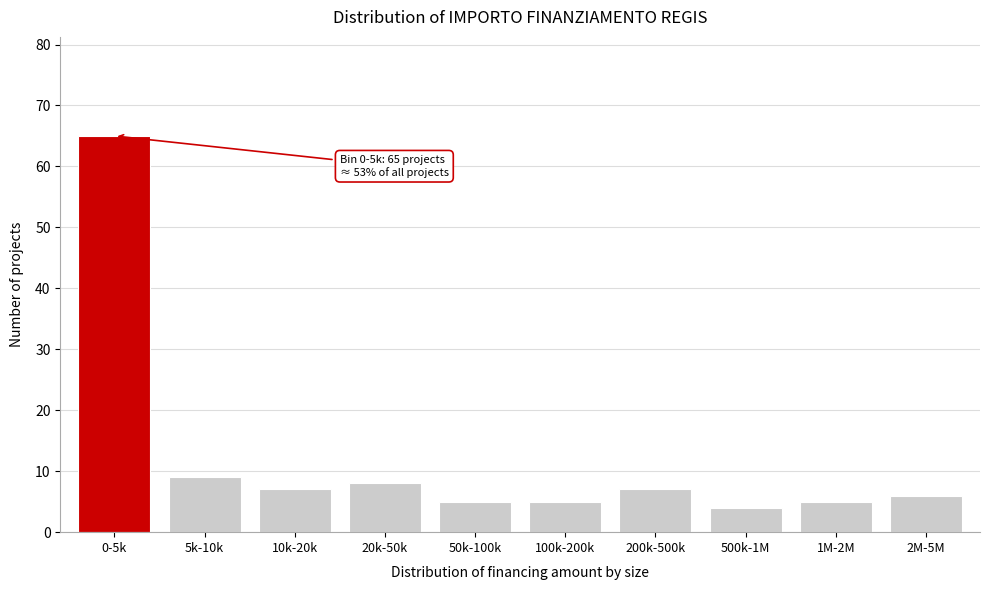

Reading right to left, transcribe all the data shown in this chart.

2M-5M=6	1M-2M=5	500k-1M=4	200k-500k=7	100k-200k=5	50k-100k=5	20k-50k=8	10k-20k=7	5k-10k=9	0-5k=65